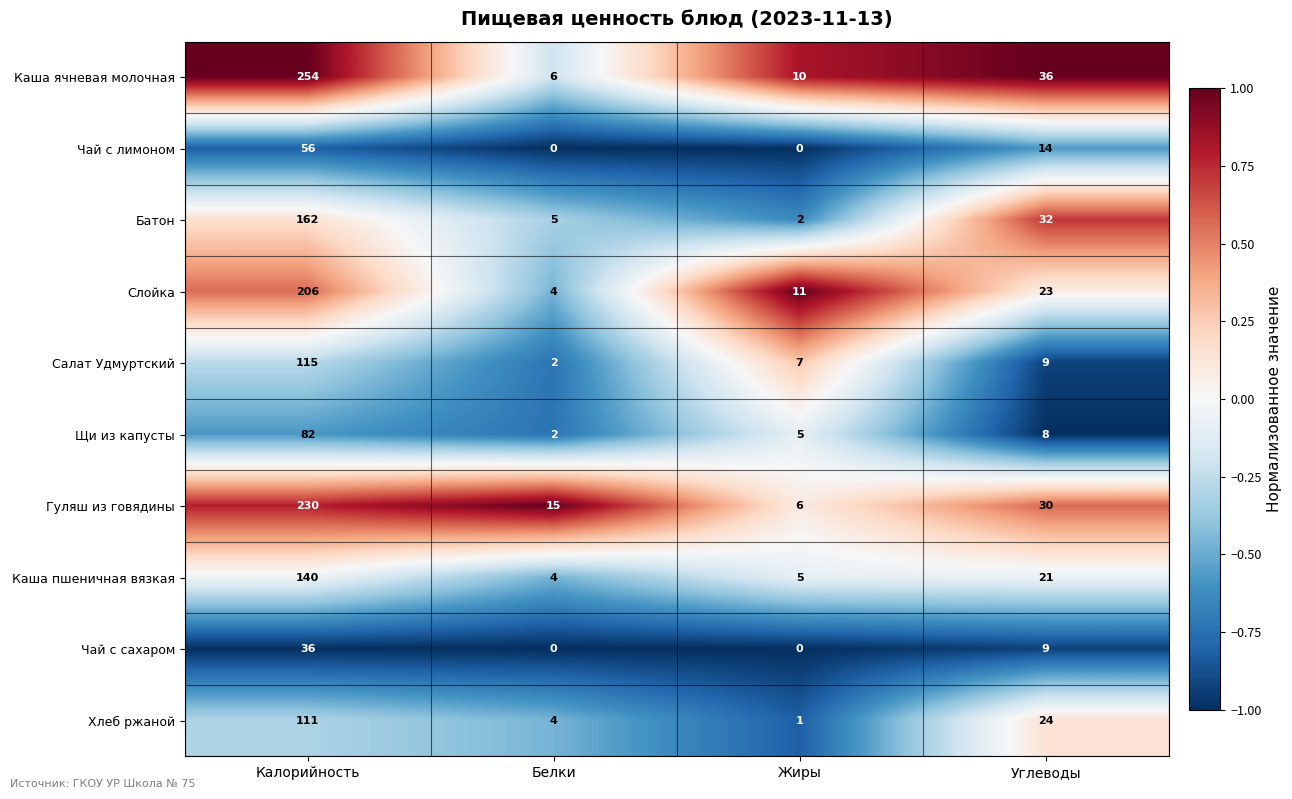

List the series in order of their peak value, highest first.

Каша ячневая молочная, Гуляш из говядины, Слойка, Батон, Каша пшеничная вязкая, Салат Удмуртский, Хлеб ржаной, Щи из капусты, Чай с лимоном, Чай с сахаром